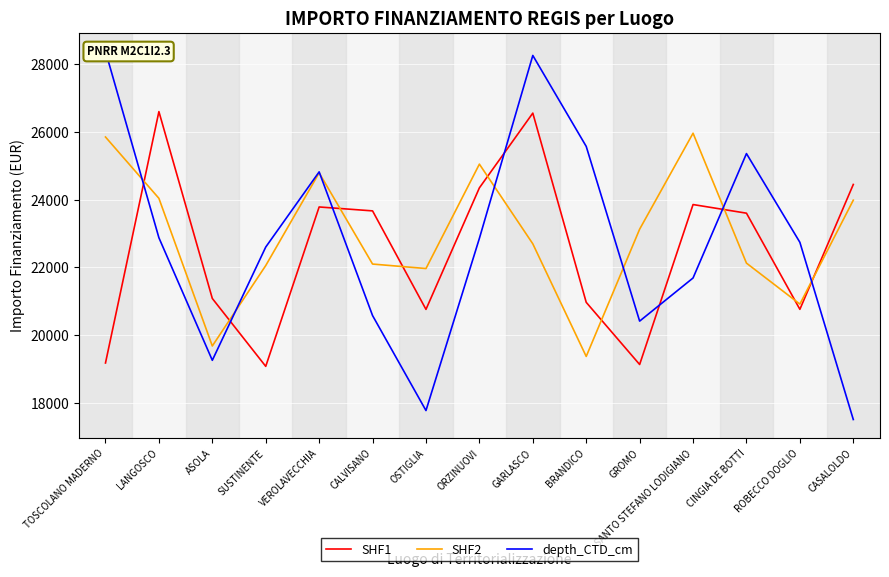

How many lines are shown in the chart?

3